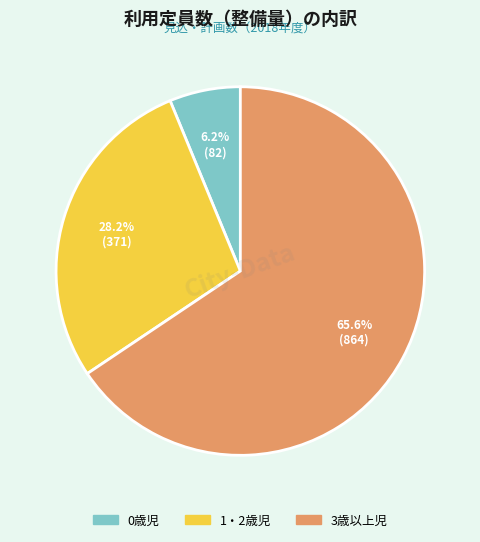

Rank the categories by value from lowest to highest.

0歳児, 1・2歳児, 3歳以上児